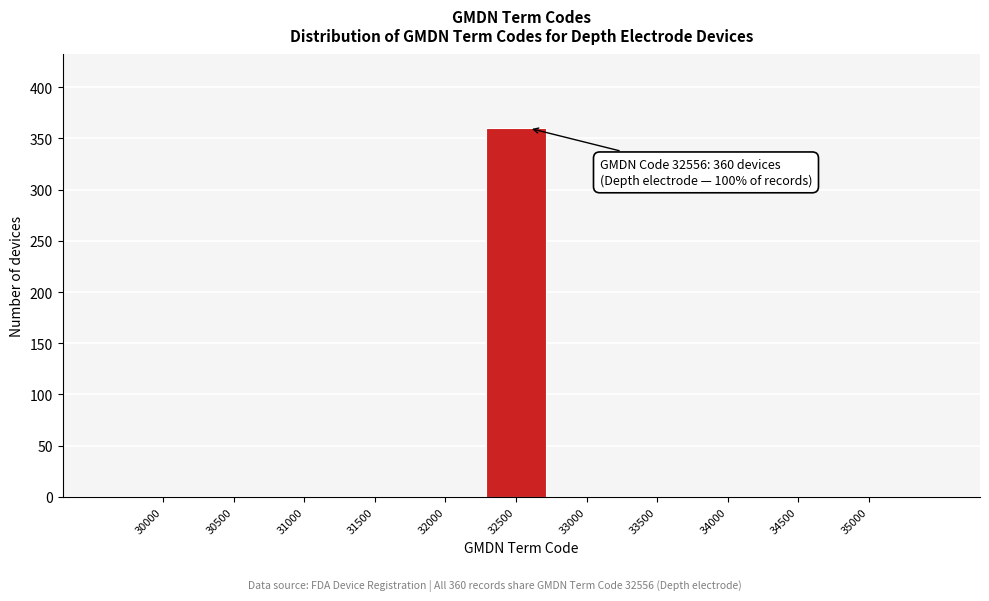

Reading left to right, what are all the values shown in this chart?

30000=0	30500=0	31000=0	31500=0	32000=0	32500=360	33000=0	33500=0	34000=0	34500=0	35000=0